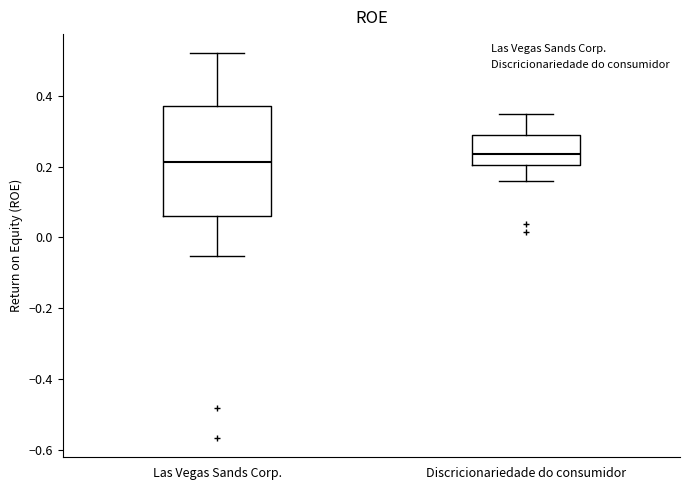

Comparing the boxes themselves (not the whiskers), which one is the tallest?

Las Vegas Sands Corp.